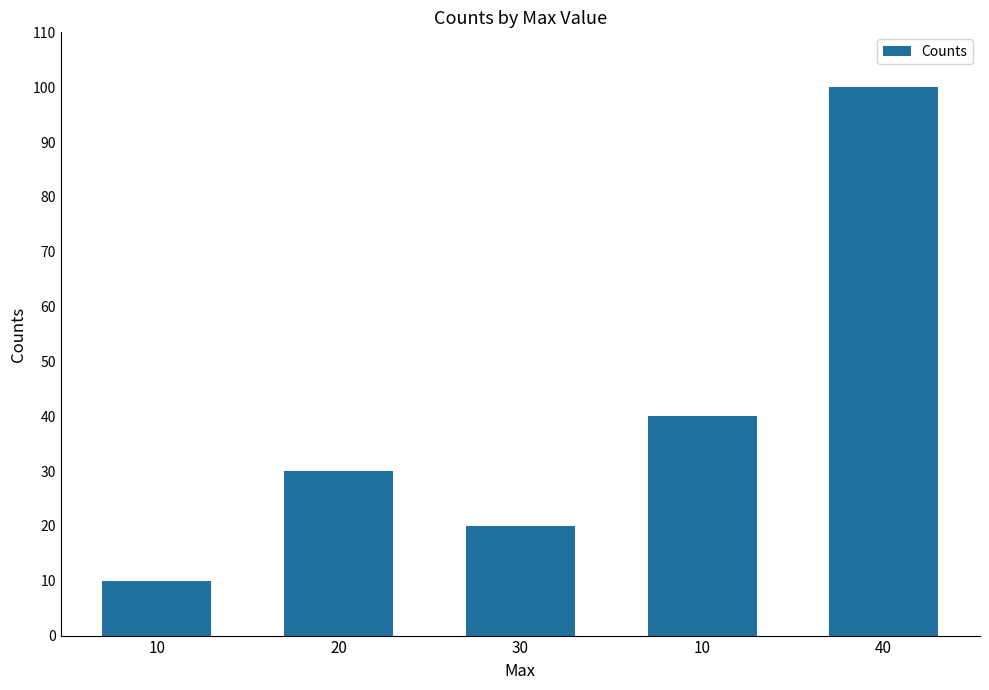

Does the chart contain any negative values?

No